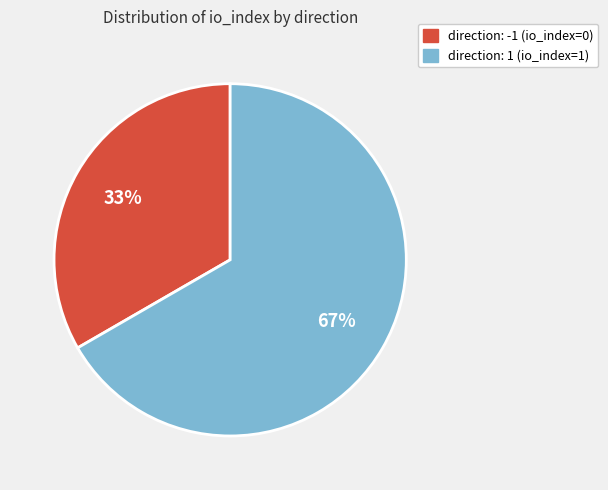

Which slice is the smallest?

direction: -1 (io_index=0)